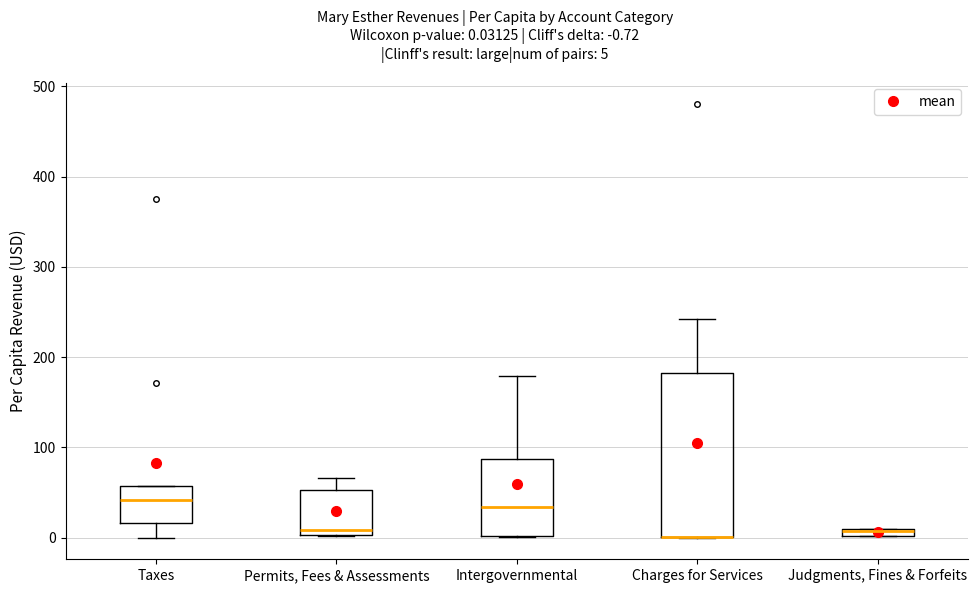

Which box is the tallest, from its lower edge to its upper edge?

Charges for Services